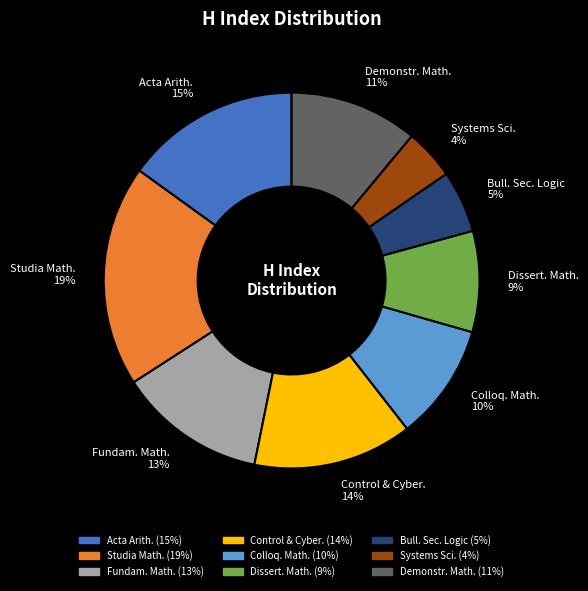

Which category has the biggest portion of the pie?

Studia Math. 19%